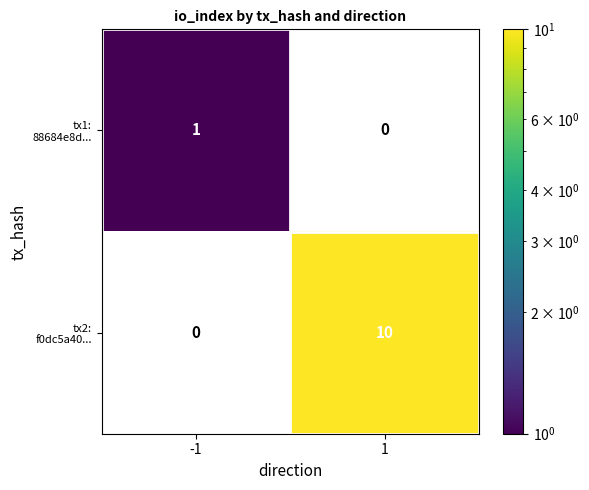

Between -1 and 1, which is larger?

1